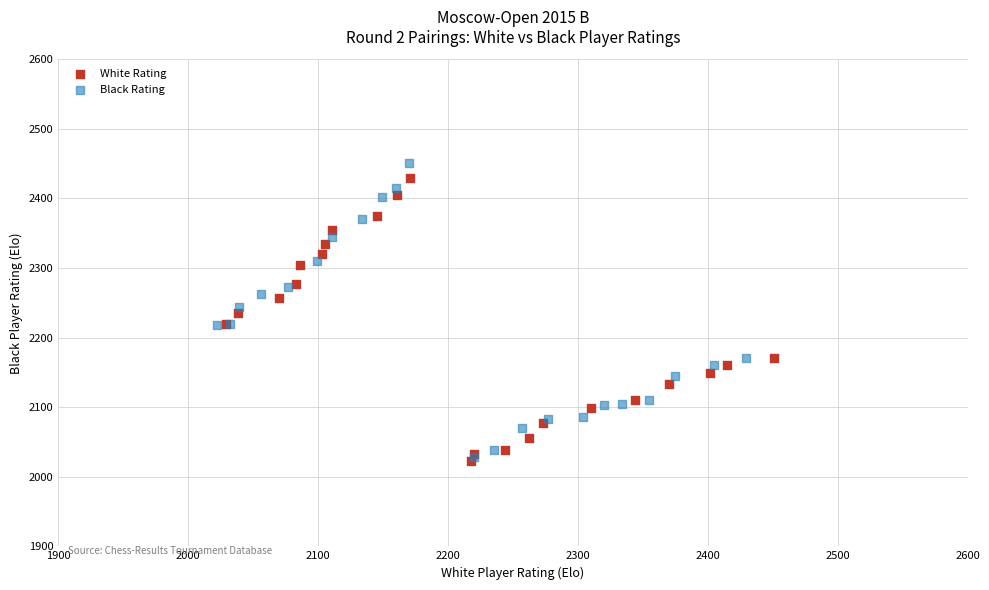

Which series has the largest Y range (max minus min)?

Black Rating